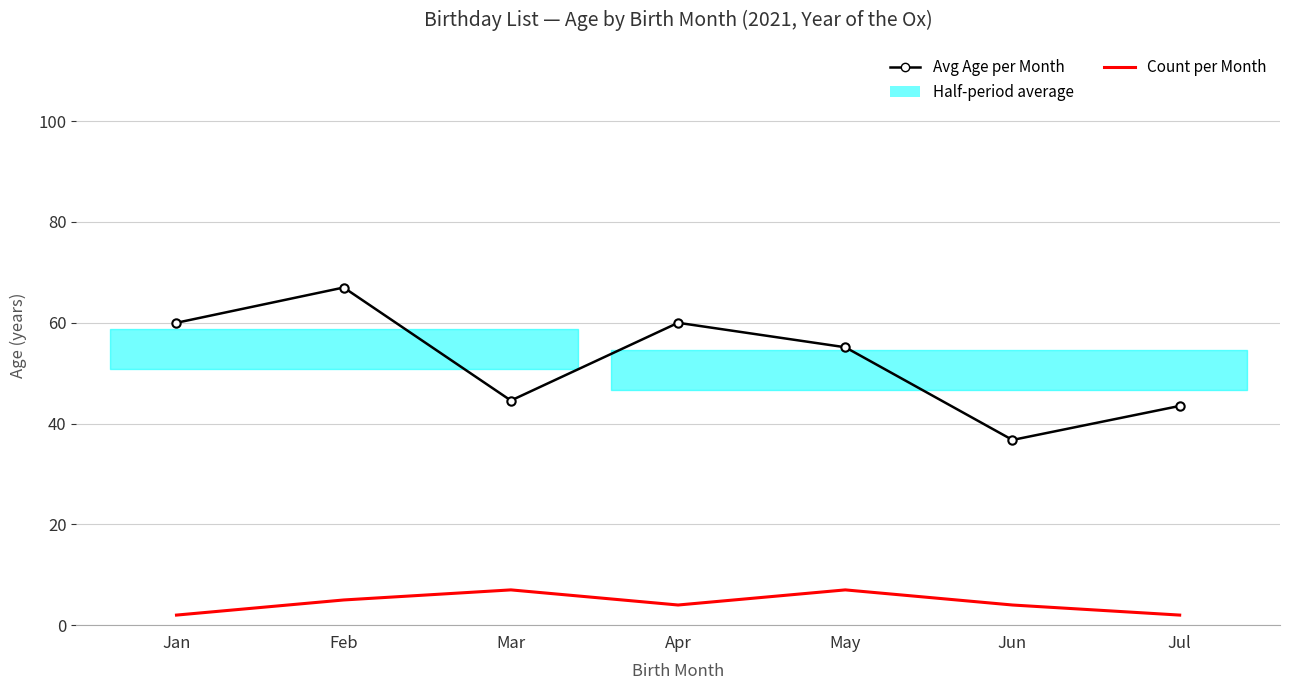

How many values in the Avg Age per Month series are below 55?

3